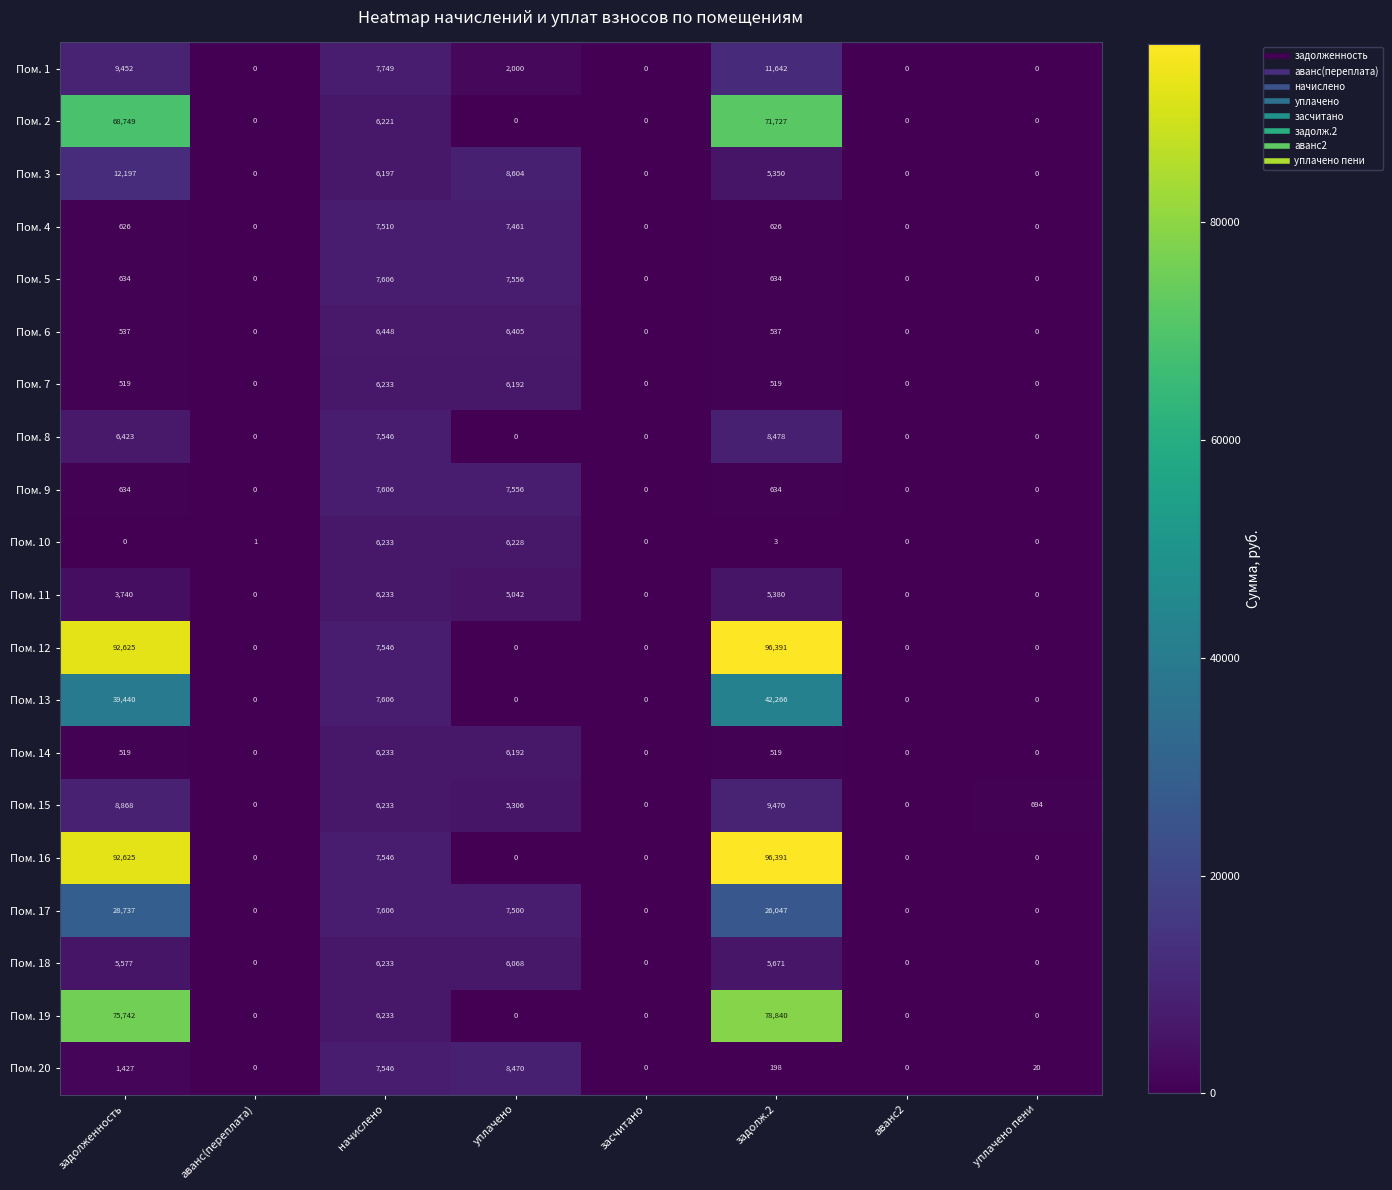

At which category is the sum across all series the highest?

задолж.2